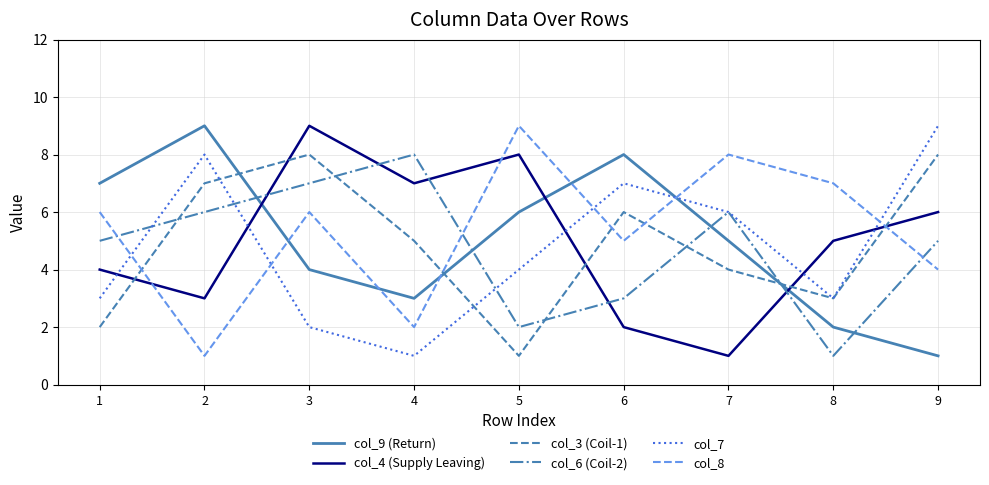

Is this an area chart (filled region under the line)?

No